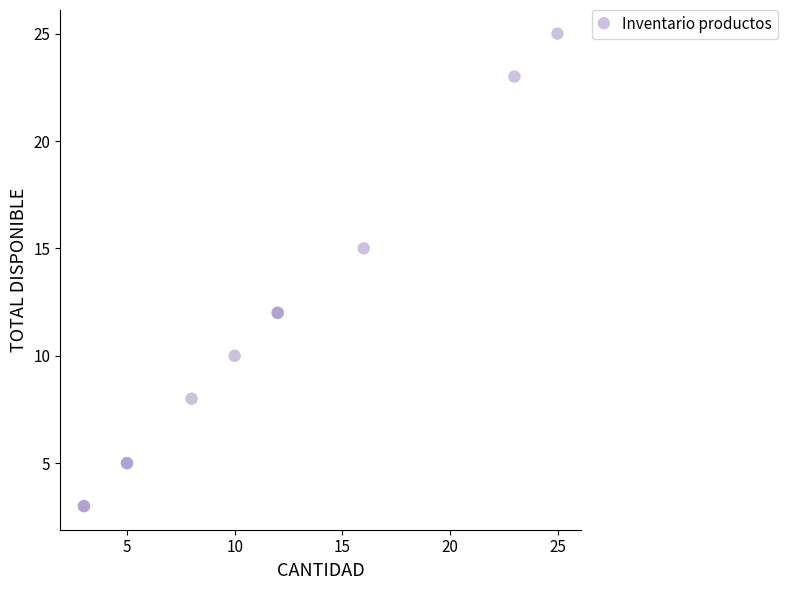

What Y value in the scatter plot is closest to 14?

15